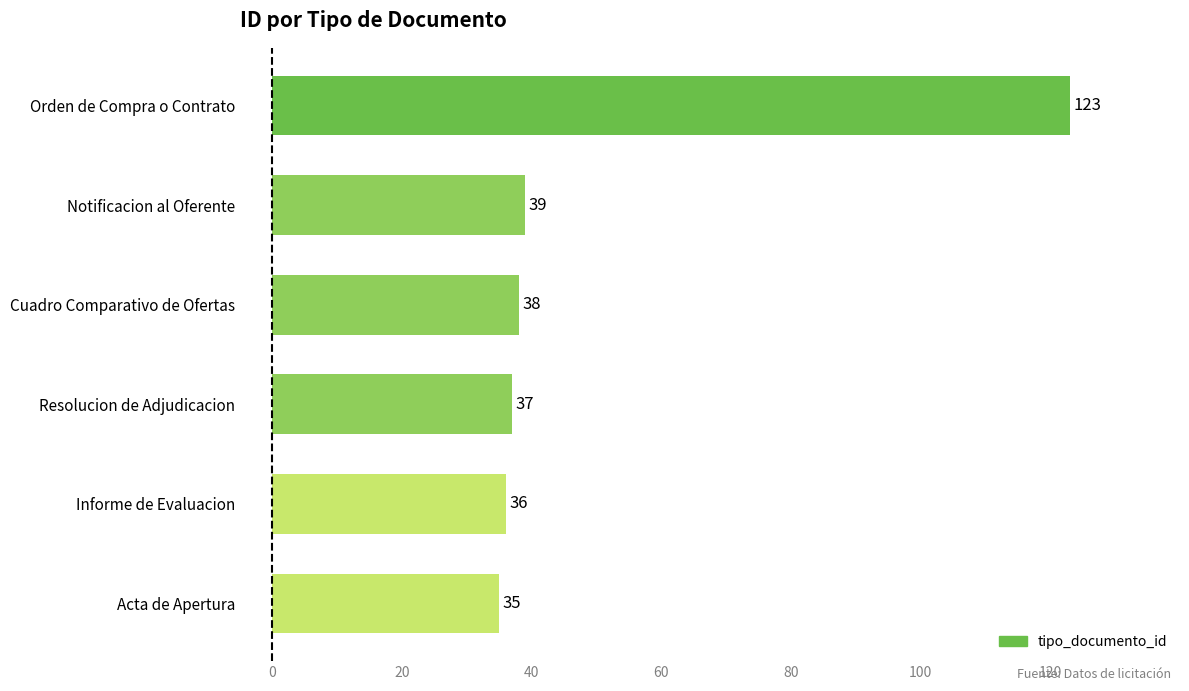

How many categories are shown in the chart?

6